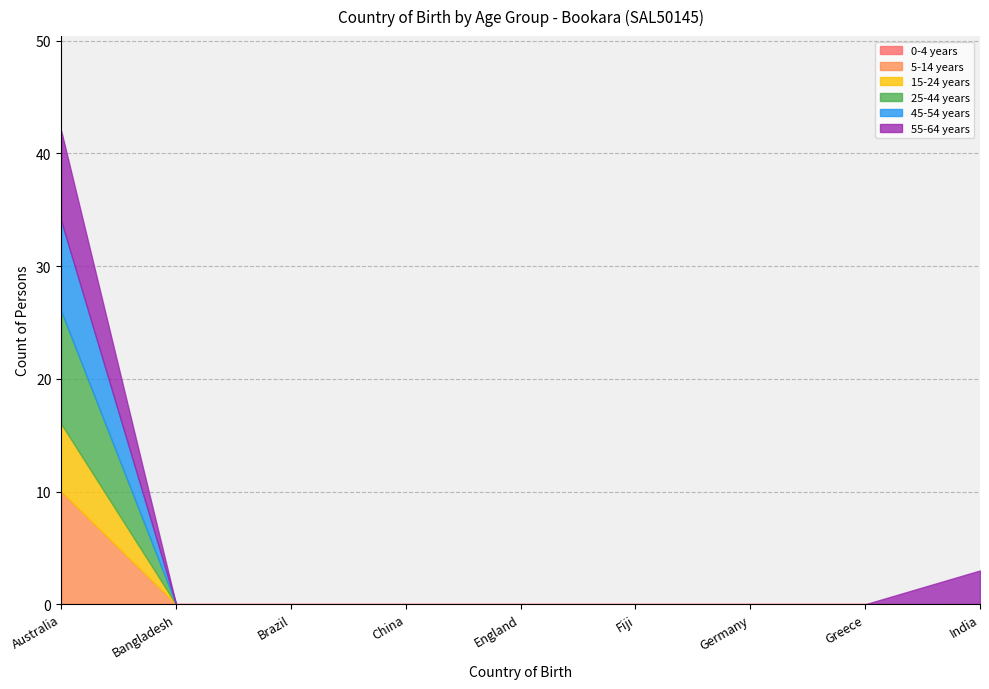

How many 5-14 years values are between 0 and 1?

8